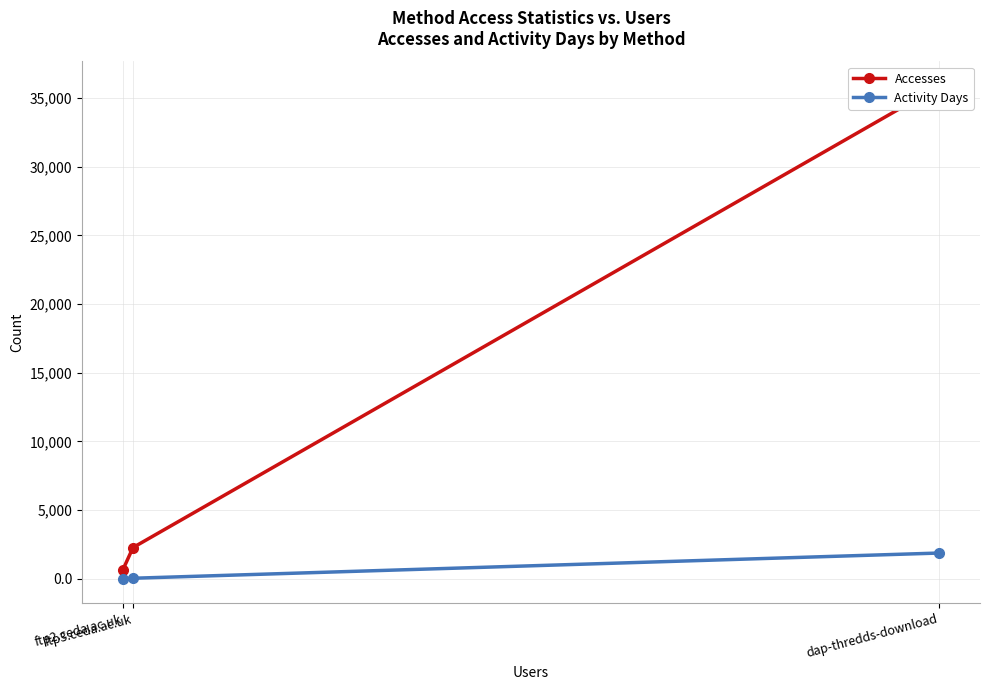

Is it true that Accesses equals 298 at ftp2.ceda.ac.uk?

False